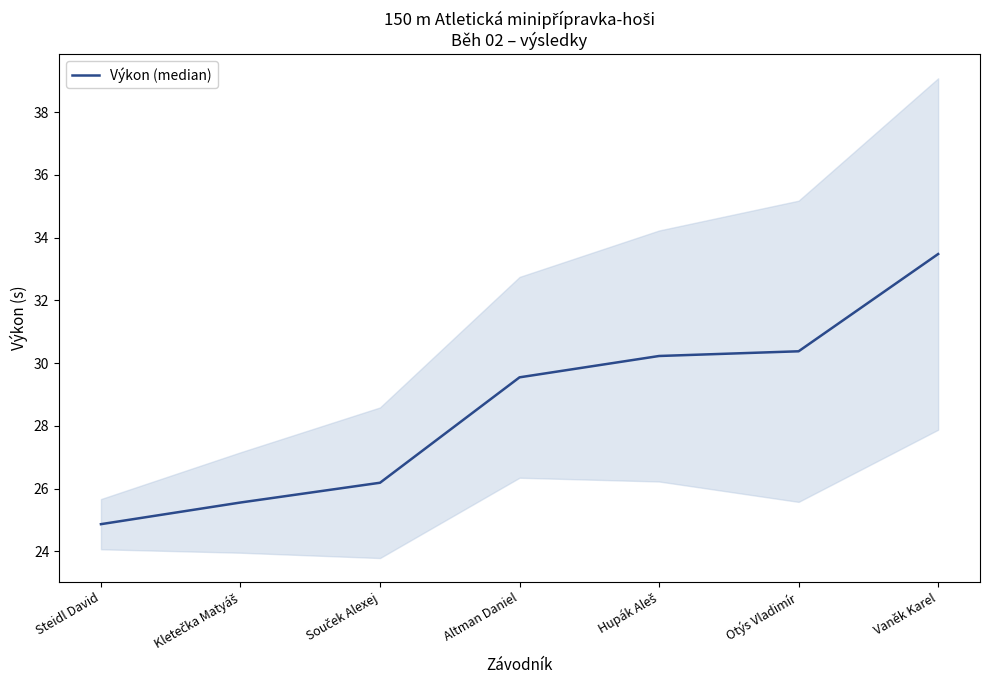

What is the value of the 1st point from the left?

24.9